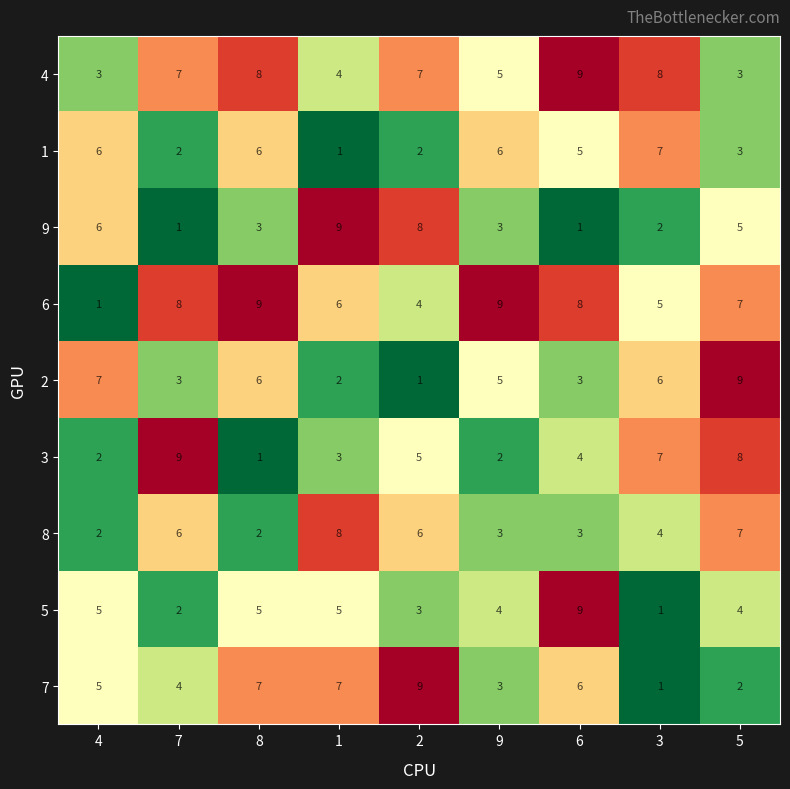

What value does the 1 series have at 1?

1